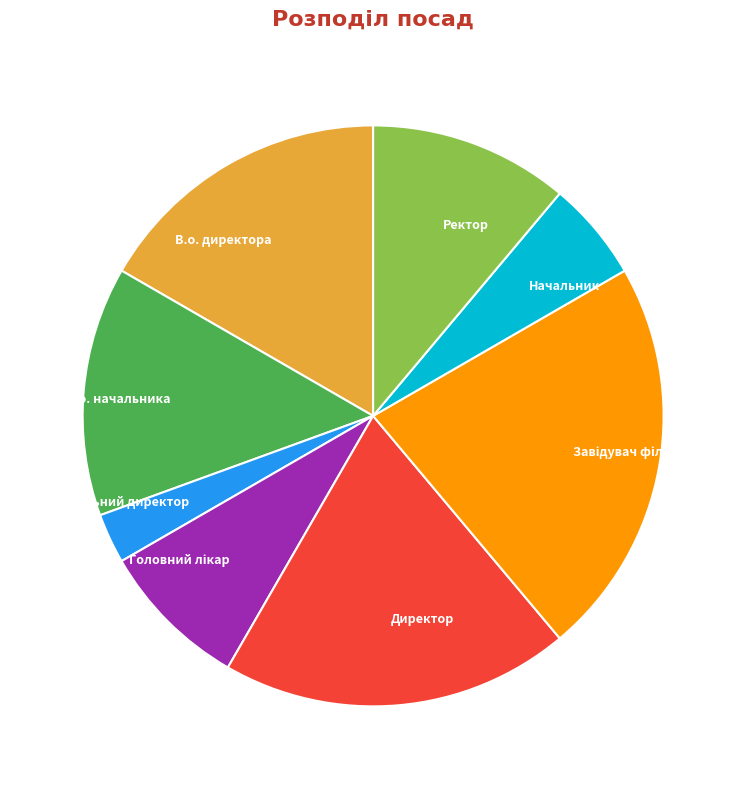

Combined, do Ректор and В.о. начальника account for over 50%?

No